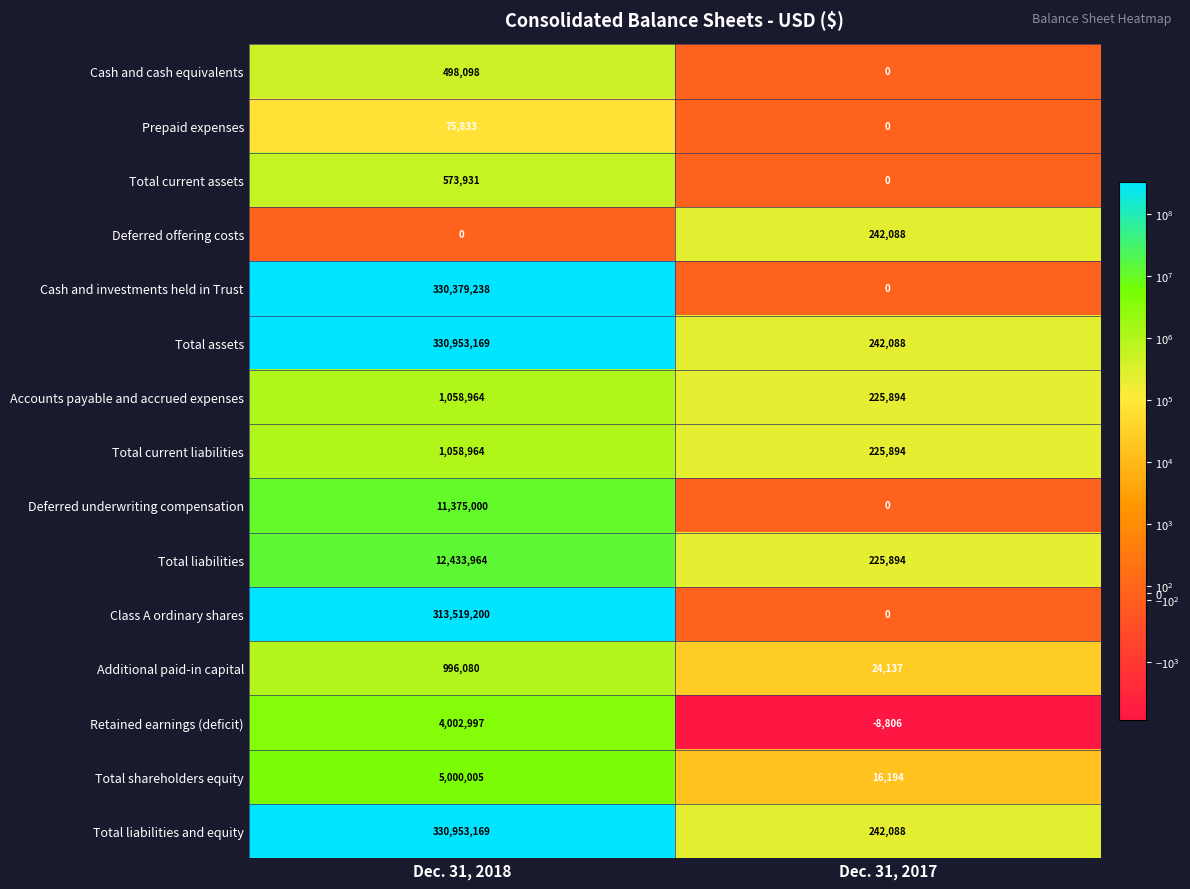

Reading left to right, what are all the values shown in this chart?

Cash and cash equivalents: 498098	0
Prepaid expenses: 75833	0
Total current assets: 573931	0
Deferred offering costs: 0	242088
Cash and investments held in Trust: 330379238	0
Total assets: 330953169	242088
Accounts payable and accrued expenses: 1058964	225894
Total current liabilities: 1058964	225894
Deferred underwriting compensation: 11375000	0
Total liabilities: 12433964	225894
Class A ordinary shares: 313519200	0
Additional paid-in capital: 996080	24137
Retained earnings (deficit): 4002997	-8806
Total shareholders equity: 5000005	16194
Total liabilities and equity: 330953169	242088